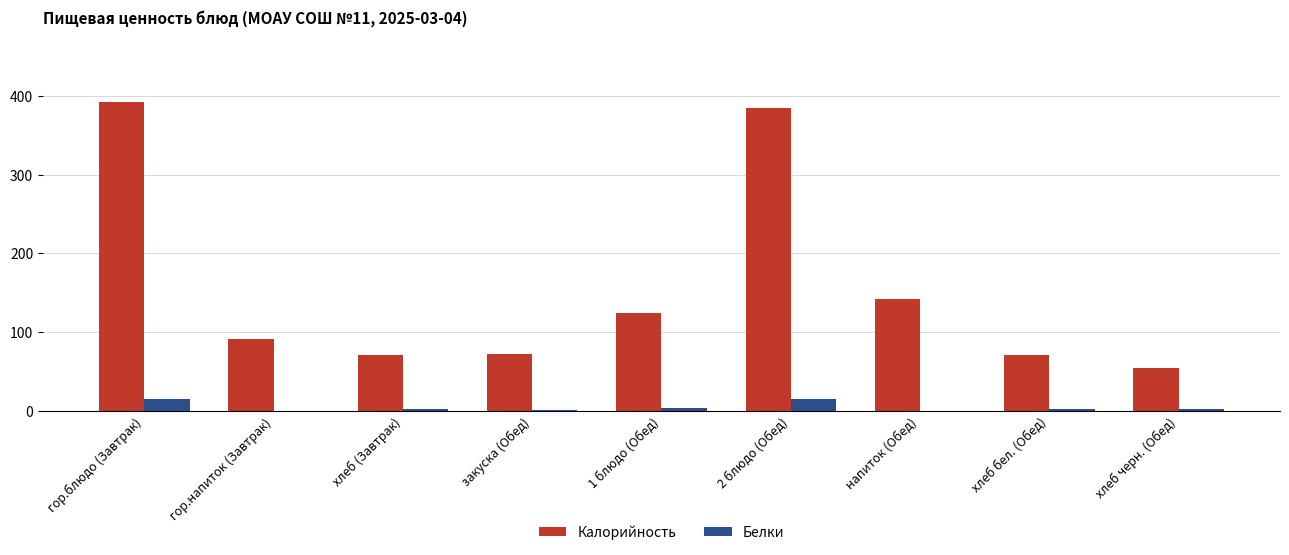

True or false: Калорийность has a value of 385.0 at 2 блюдо (Обед).

True